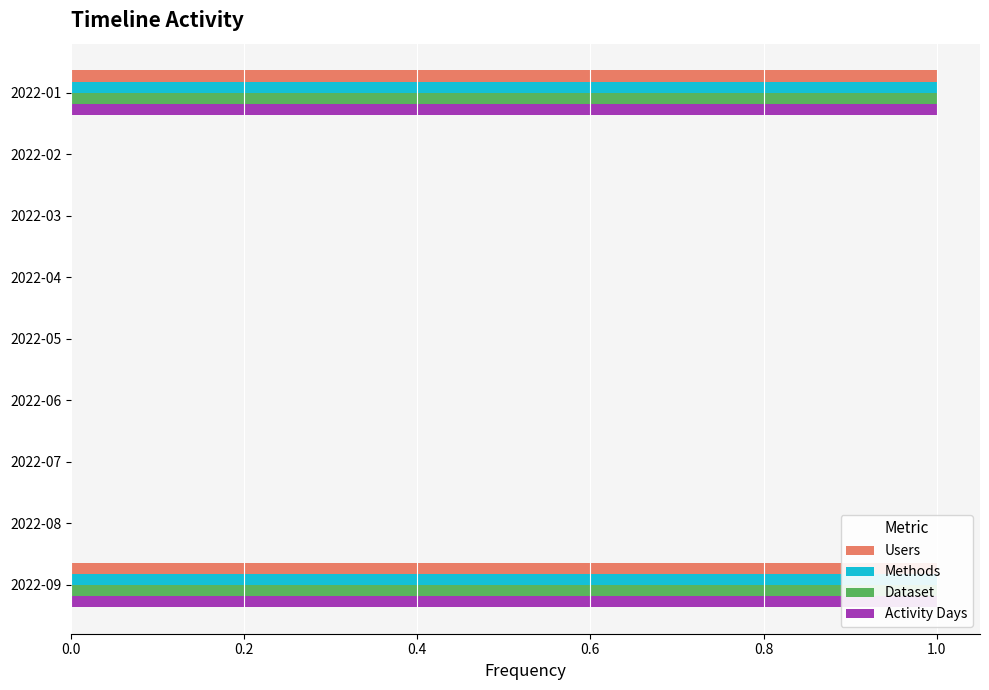

Are the bars horizontal?

Yes